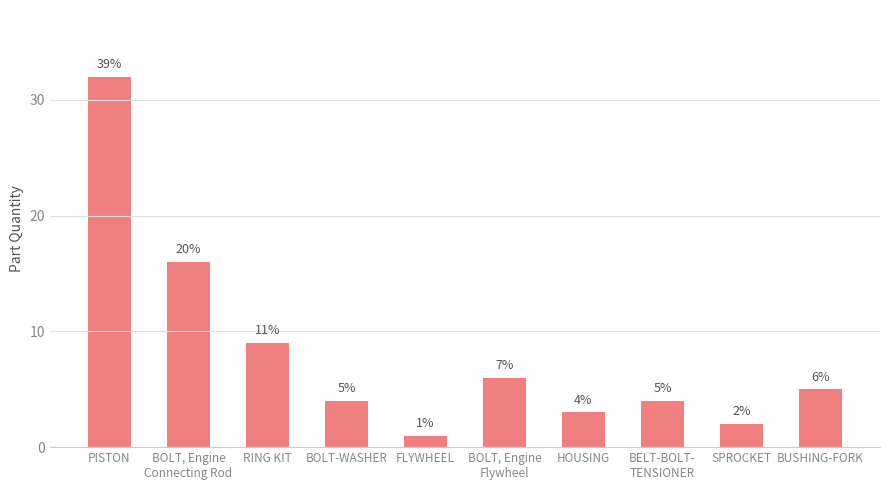

Which has a higher value, PISTON or BUSHING-FORK?

PISTON